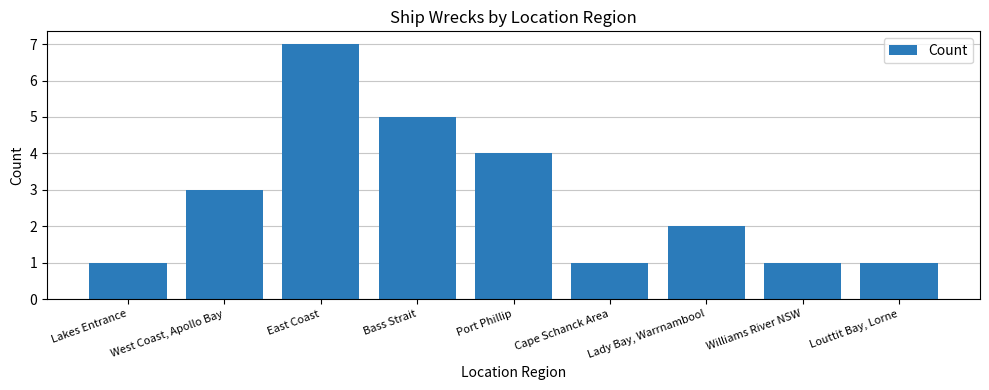

What is the value of the 5th bar from the left?

4